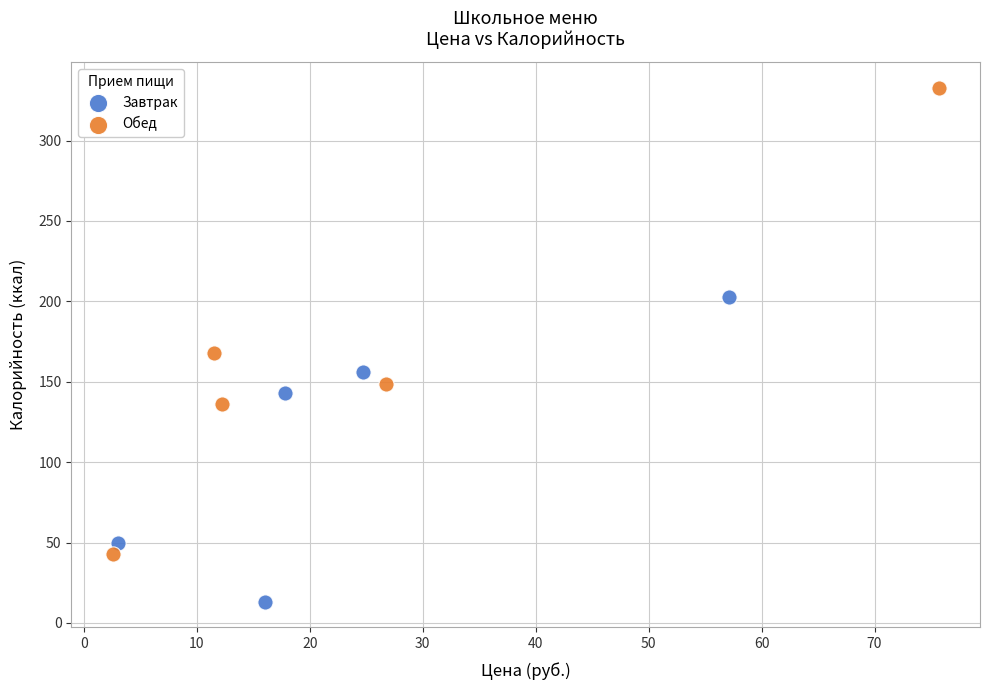

Which series reaches the maximum Y coordinate?

Обед